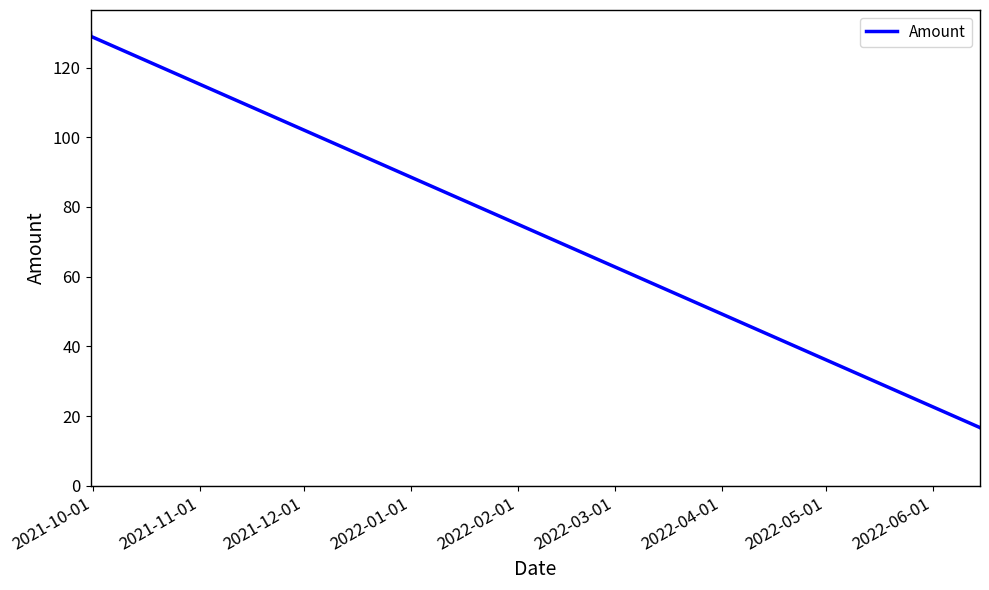

Does the chart display data point markers on the line(s)?

No